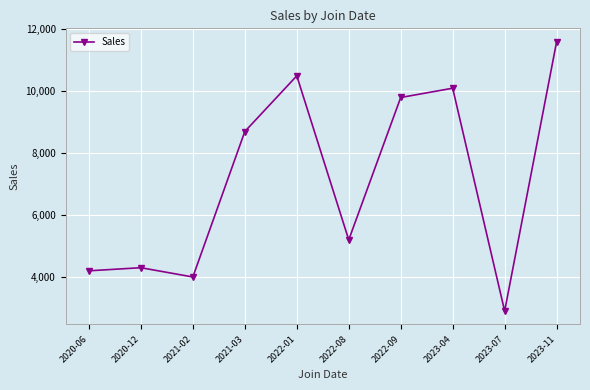

Does the chart display data point markers on the line(s)?

Yes